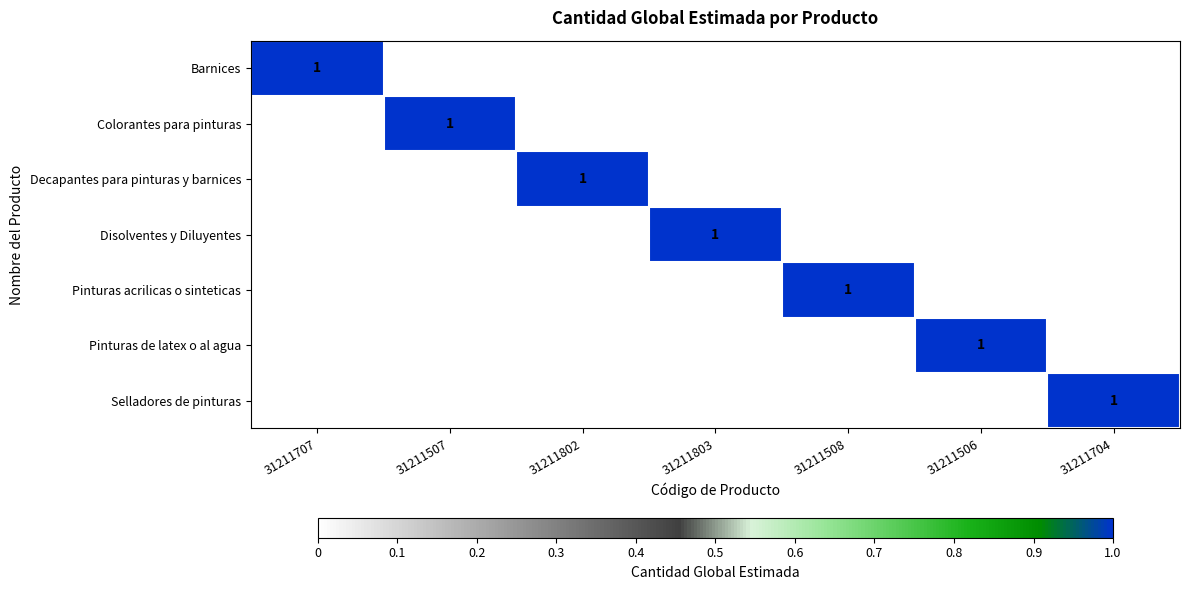

At 31211507, list the series in order from smallest to largest.

Barnices, Decapantes para pinturas y barnices, Disolventes y Diluyentes, Pinturas acrilicas o sinteticas, Pinturas de latex o al agua, Selladores de pinturas, Colorantes para pinturas